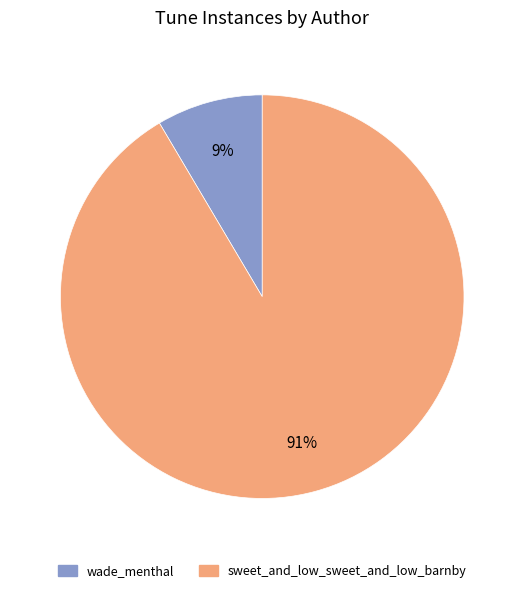

The sweet_and_low_sweet_and_low_barnby slice represents 99% of the pie. True or false?

False